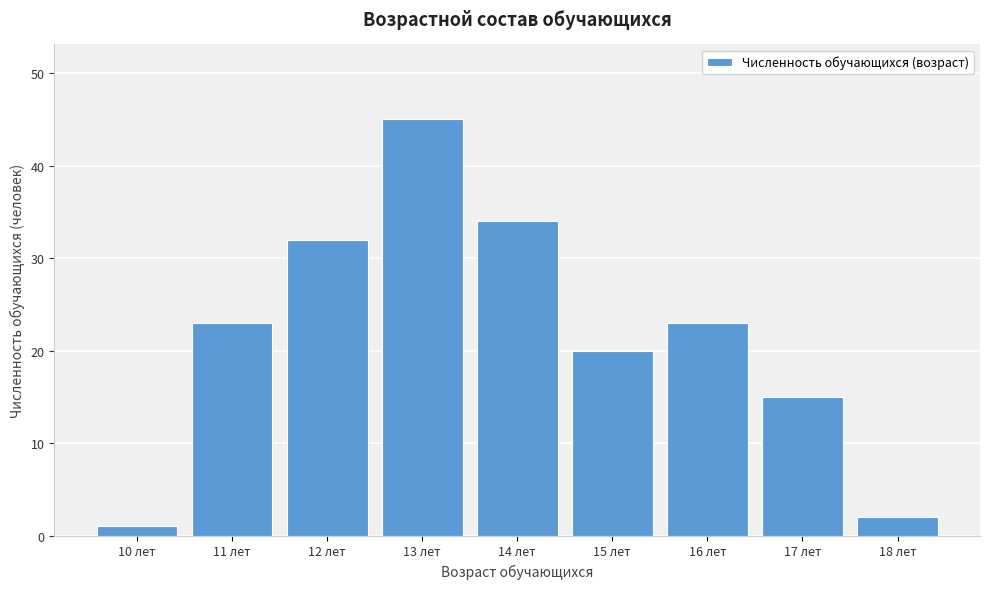

Reading left to right, transcribe all the data shown in this chart.

1	23	32	45	34	20	23	15	2